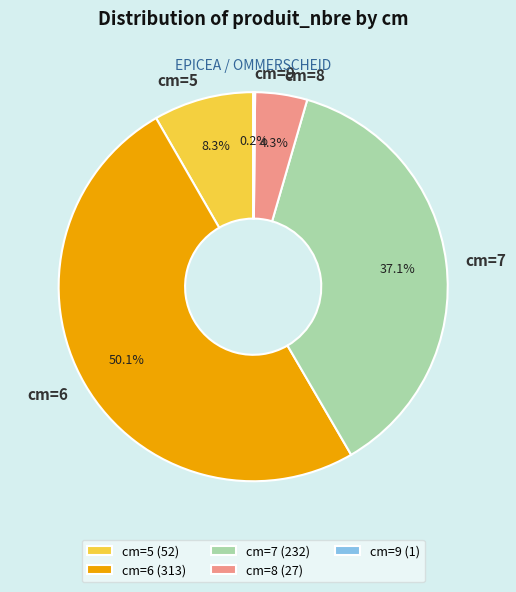

To the nearest percent, what is the difference between the largest and smallest slice percentages?

50%